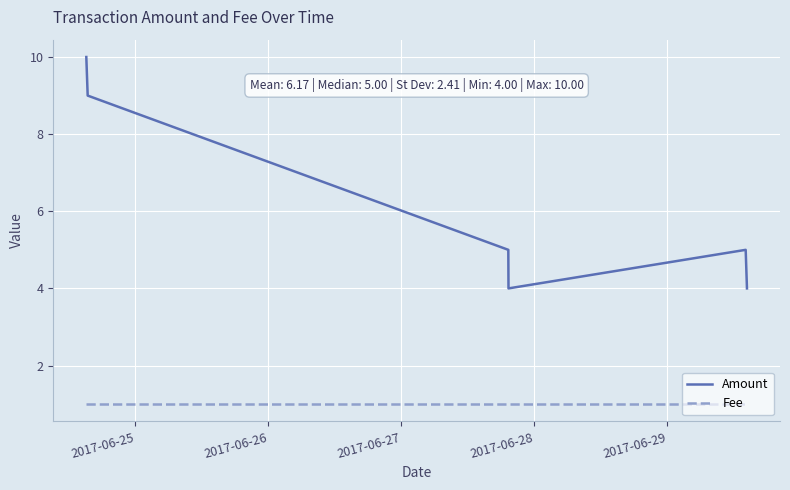

What are all the series names shown in the legend?

Amount, Fee